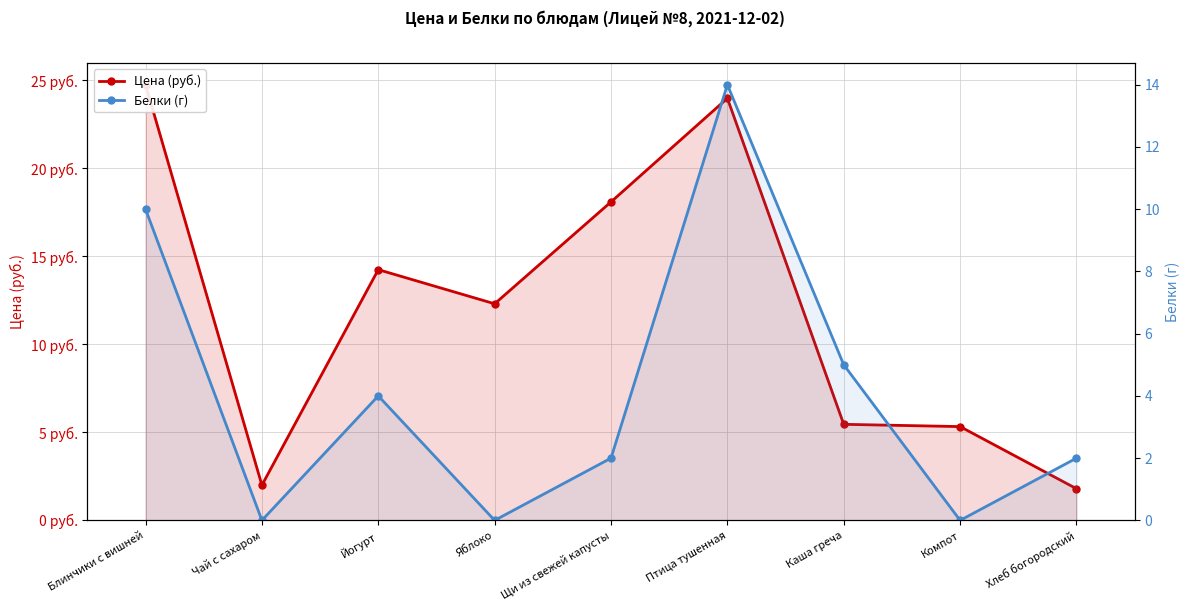

What is the minimum value for Цена (руб.)?

1.8